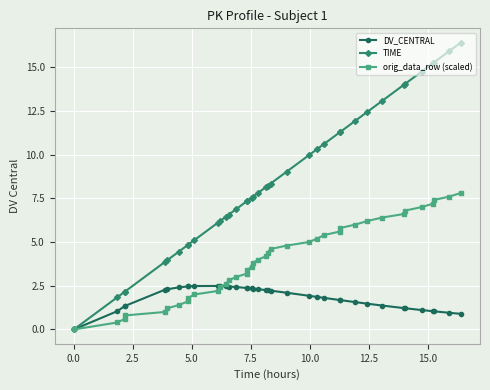

What are all the series names shown in the legend?

DV_CENTRAL, TIME, orig_data_row (scaled)